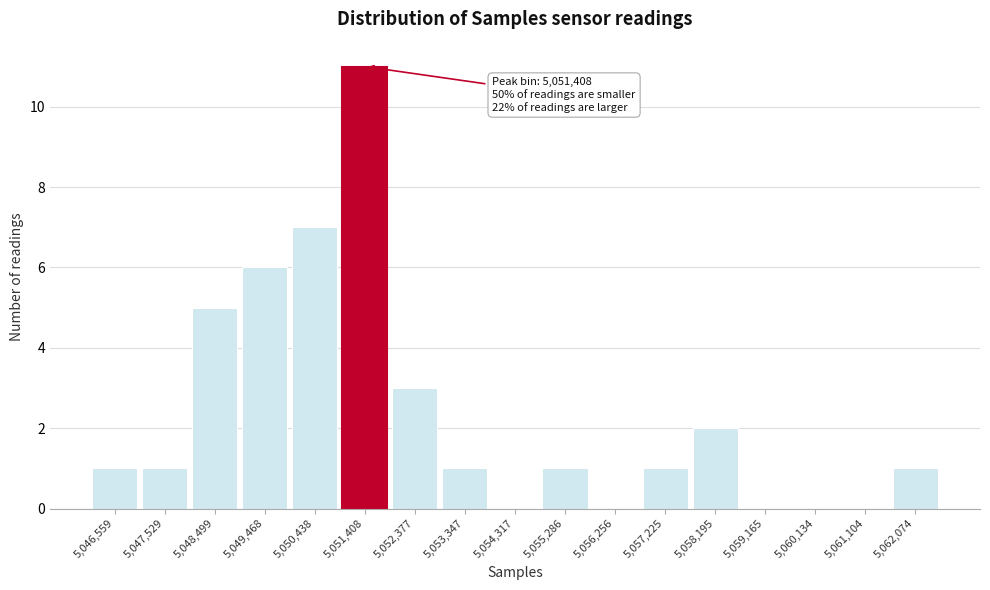

Over which range of the x-axis is the bar tallest?

5050900 to 5051900